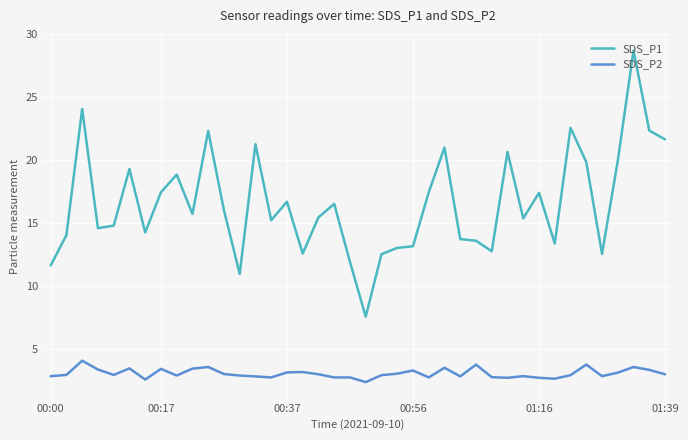

Rank the series by their maximum value, from highest to lowest.

SDS_P1, SDS_P2